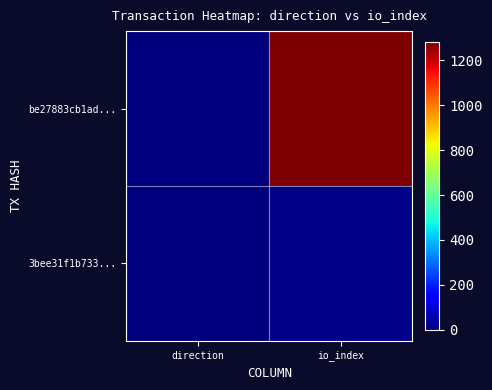

Reading left to right, transcribe all the data shown in this chart.

be27883cb1ad...: direction=-1	io_index=1282
3bee31f1b733...: direction=1	io_index=11